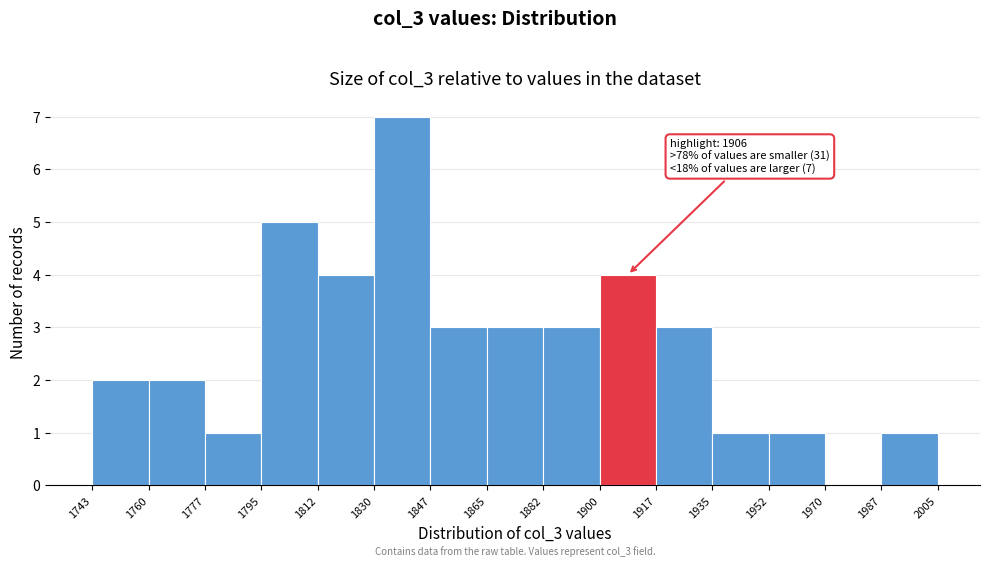

Which range on the x-axis has the tallest bar?

1830 to 1847